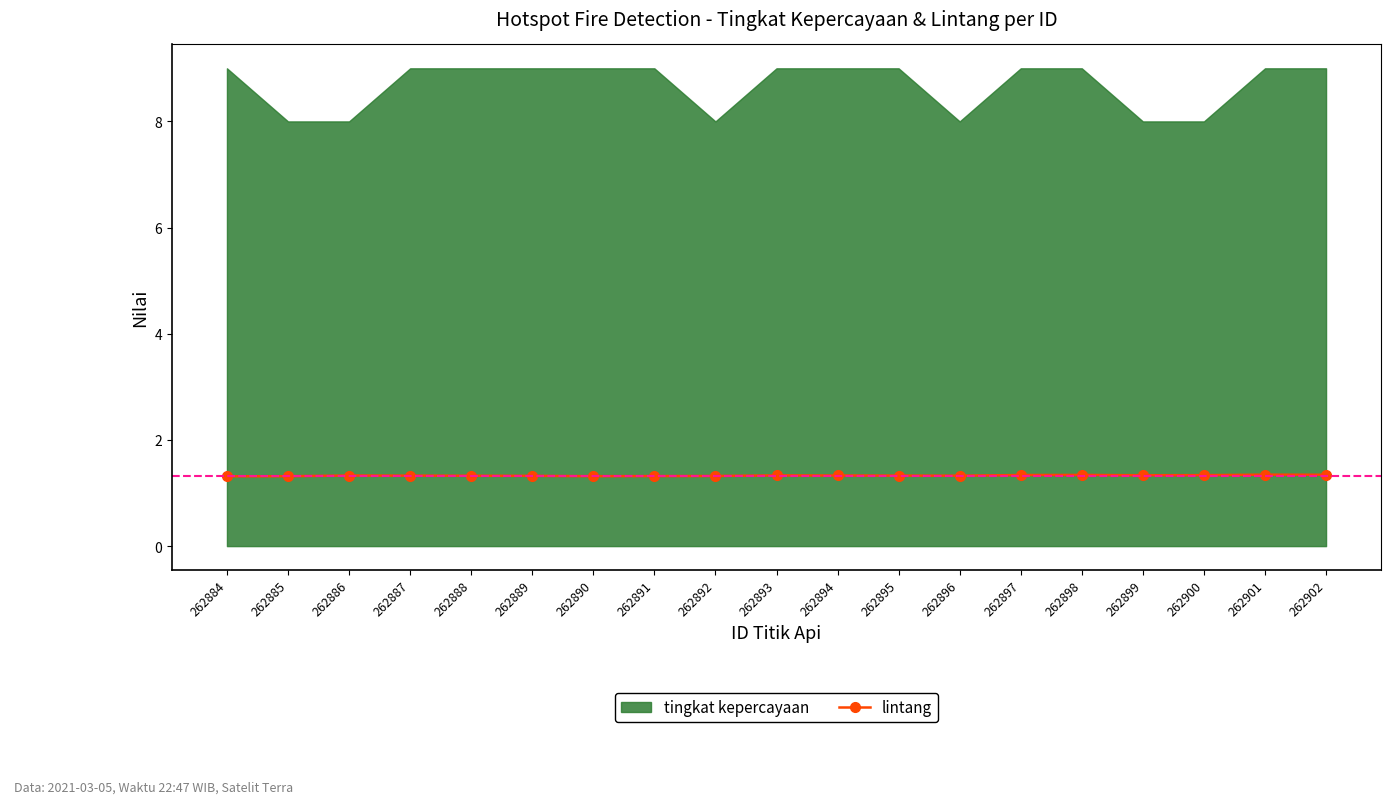

Rank the categories by value from lowest to highest.

262884, 262885, 262890, 262891, 262892, 262889, 262888, 262896, 262887, 262895, 262886, 262894, 262893, 262899, 262900, 262897, 262898, 262902, 262901